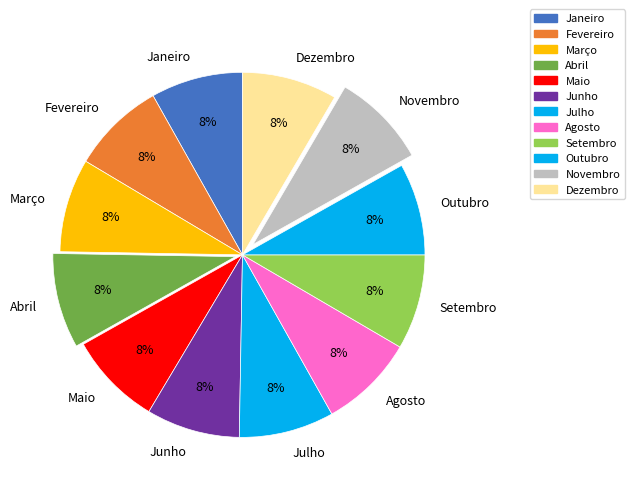

What is the ratio of the value at Abril to the value at Novembro?

1.0